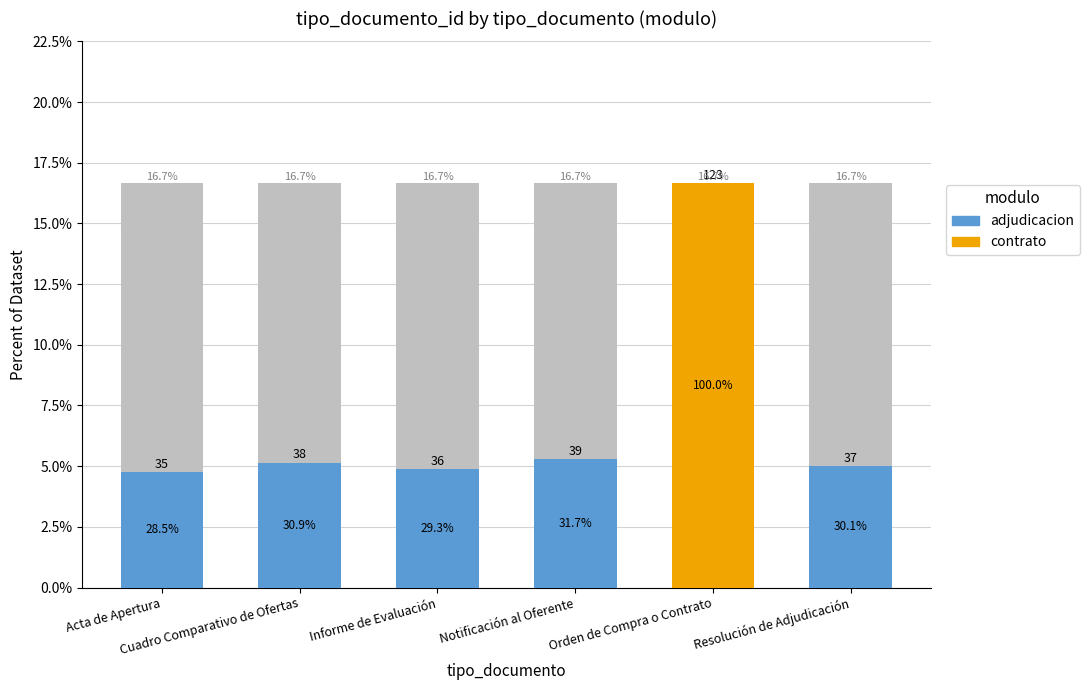

How many groups of bars are there?

6